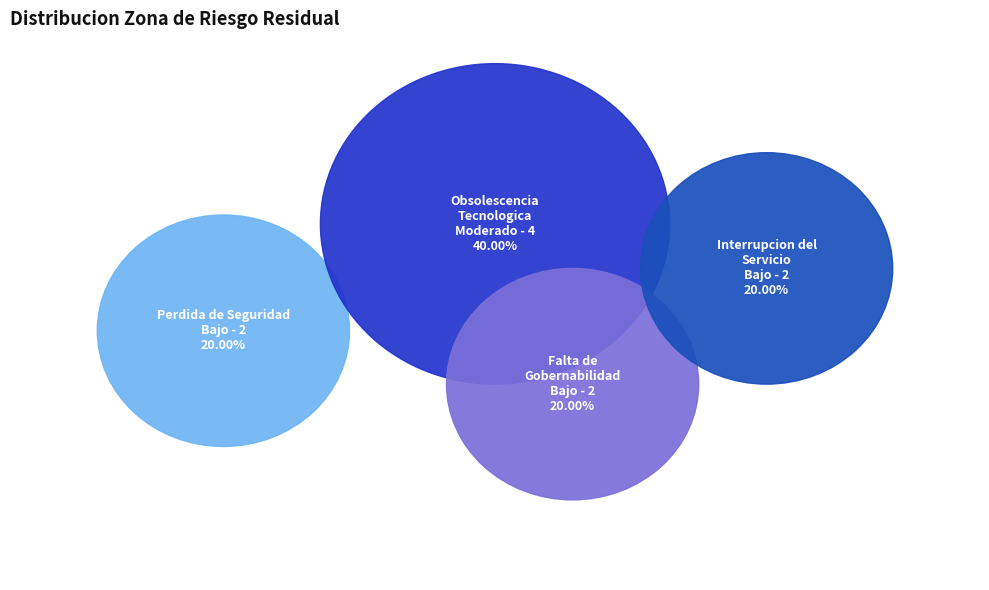

How many segments does this pie chart have?

4